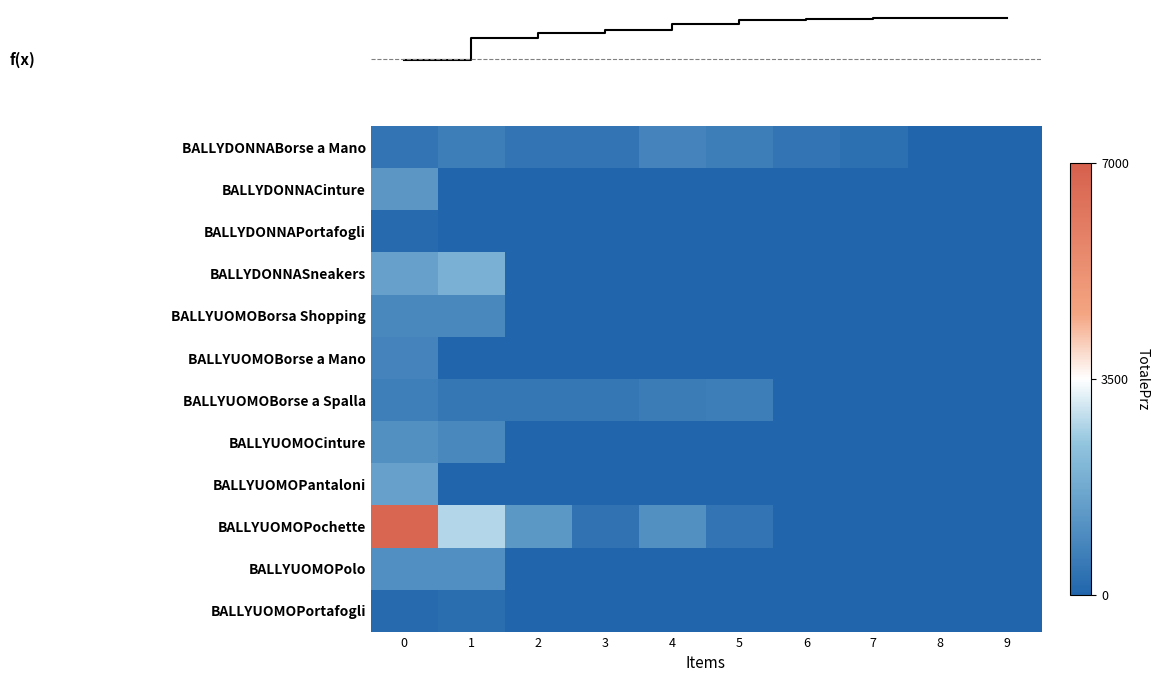

What is the total value across all series at 6?

-11.9